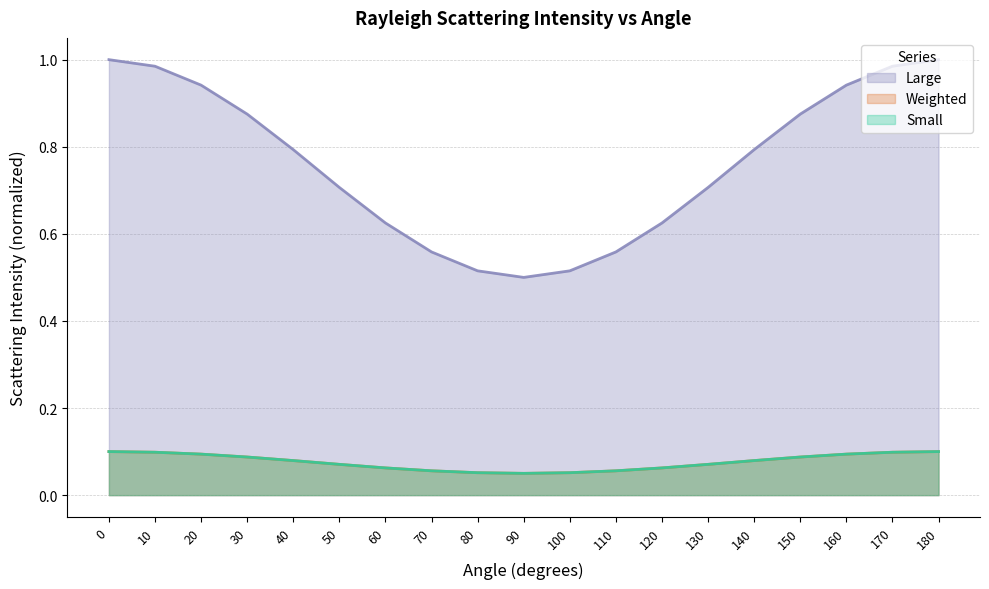

True or false: Small has a value of 0.1 at 150.

True